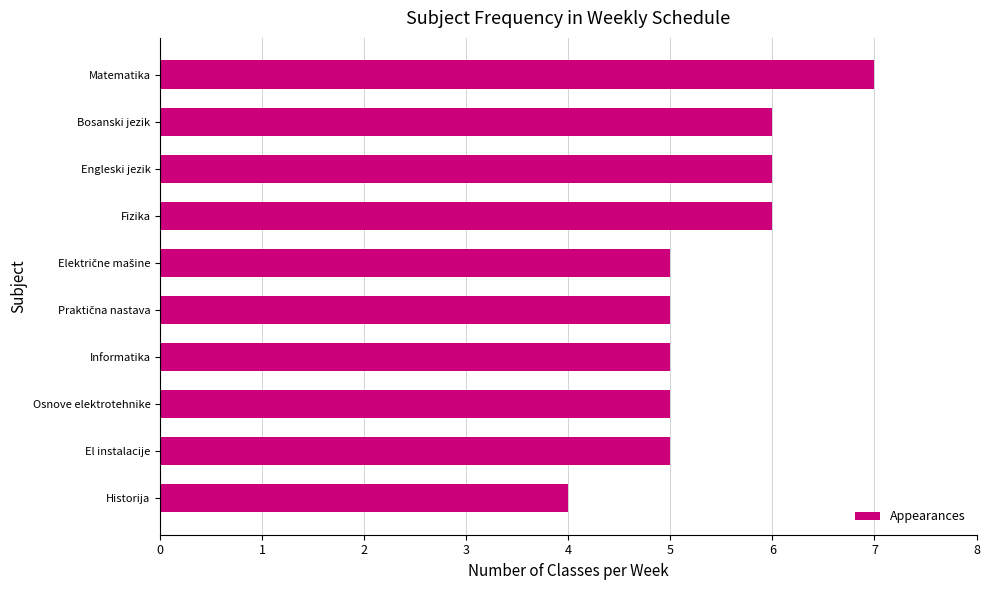

Approximately how many times larger is the value at Historija compared to Fizika?

0.7